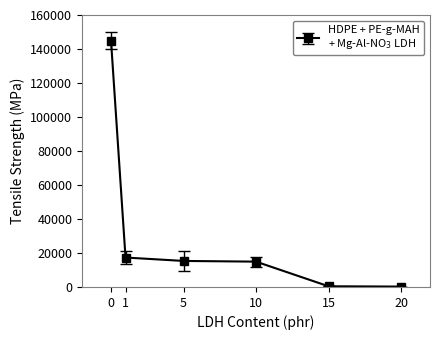

What is the value of the 4th point from the left?

14904